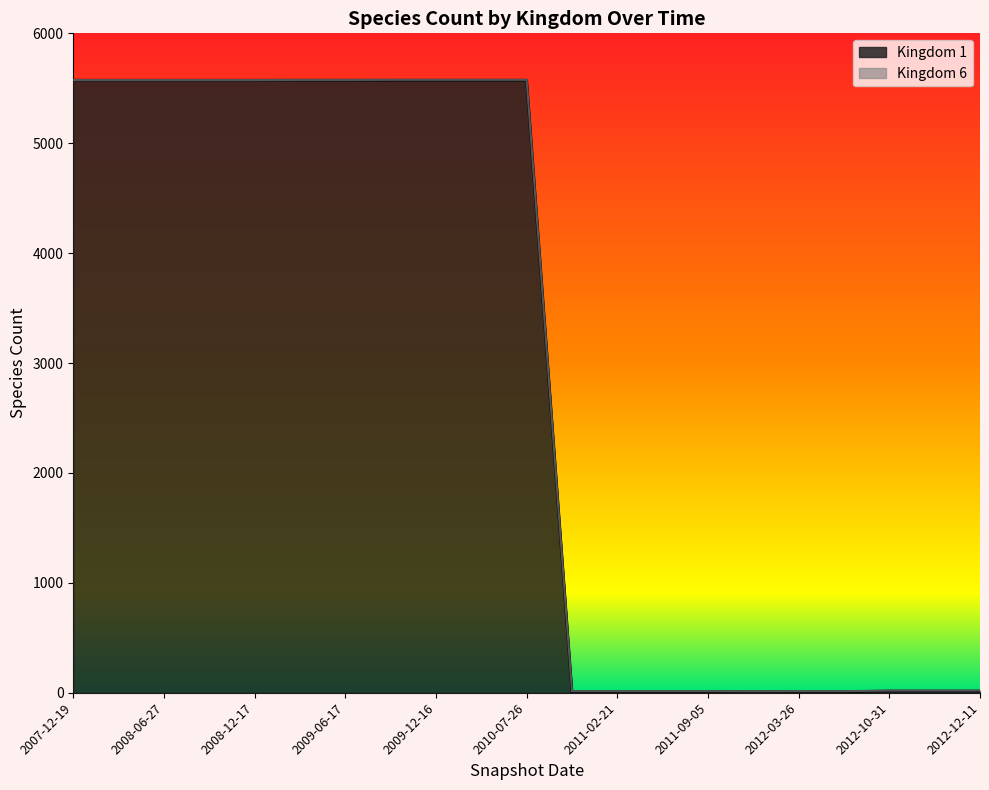

What is the smallest value displayed?

9